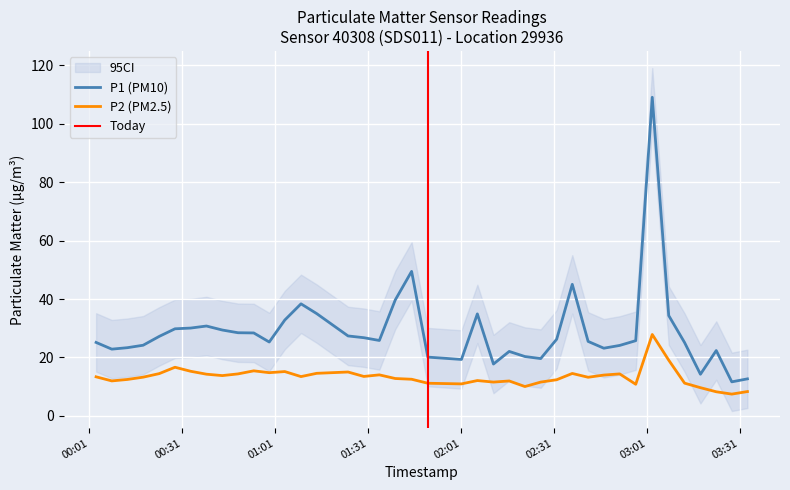

Is it true that P2 equals 13.2 at 2022-12-10T00:18:24?

True